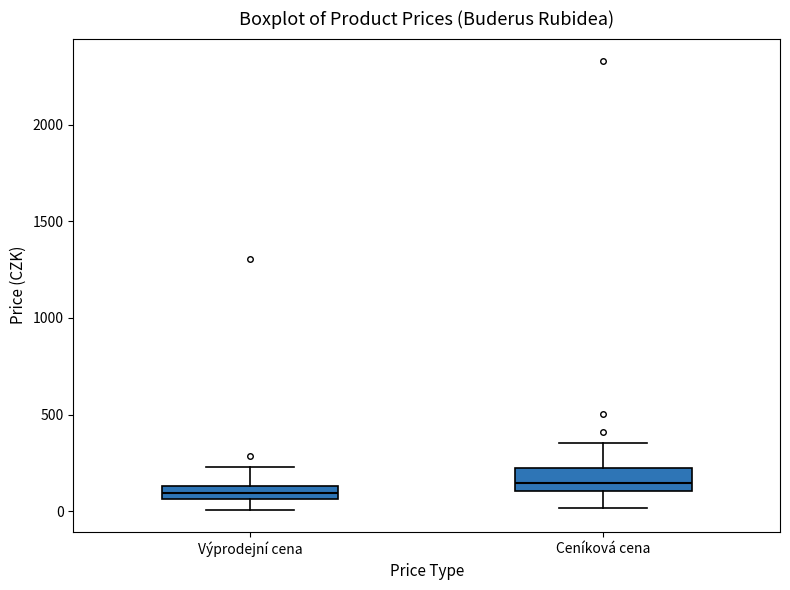

Where does the upper whisker of the box for Ceníková cena end on the y-axis? The values are not printed on the chart, so give them approximately, as read against the axis.

350